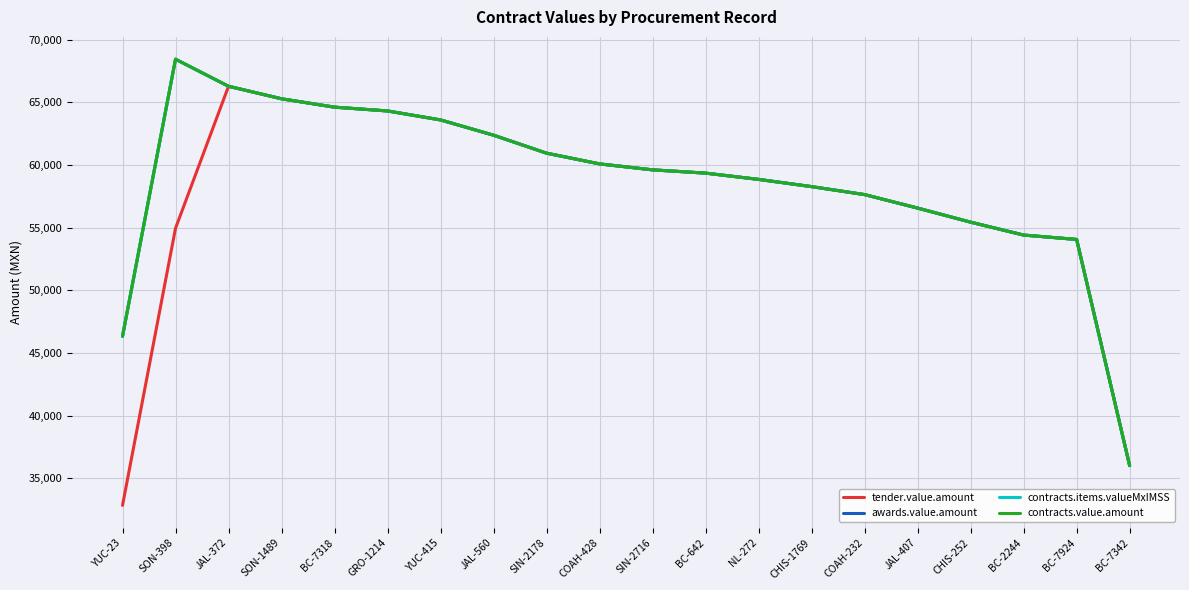

Rank the categories by contracts.value.amount value from highest to lowest.

SON-398, JAL-372, SON-1489, BC-7318, GRO-1214, YUC-415, JAL-560, SIN-2178, COAH-428, SIN-2716, BC-642, NL-272, CHIS-1769, COAH-232, JAL-407, CHIS-252, BC-2244, BC-7924, YUC-23, BC-7342